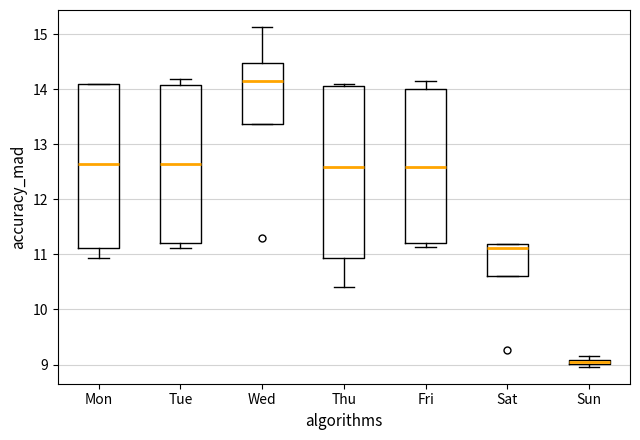

Which box's median line is the highest?

Wed